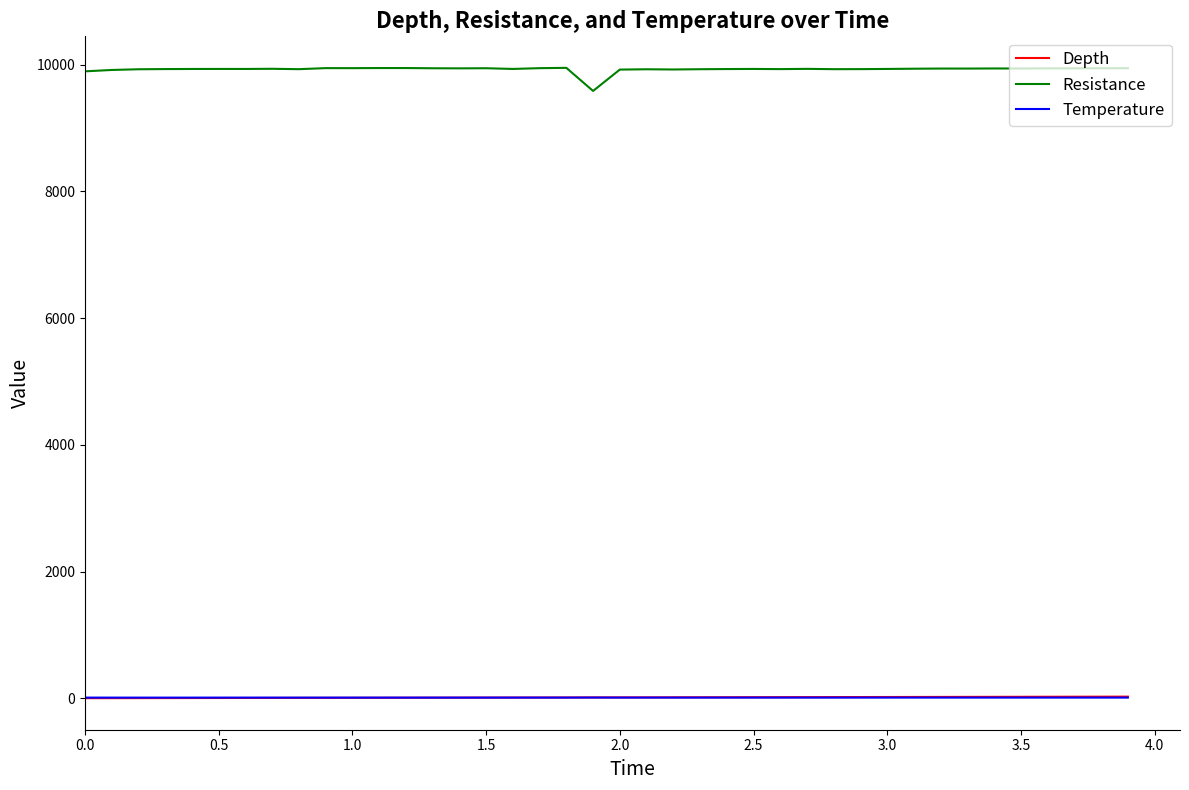

True or false: Temperature and Resistance intersect in this chart.

False